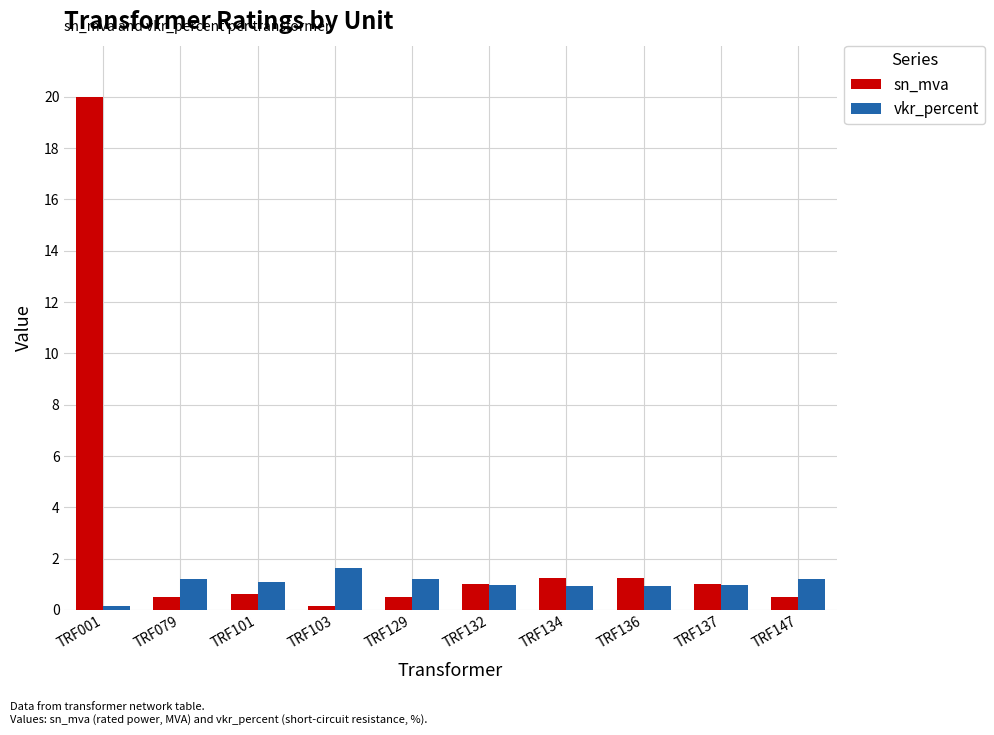

Count the number of categories in the chart.

10